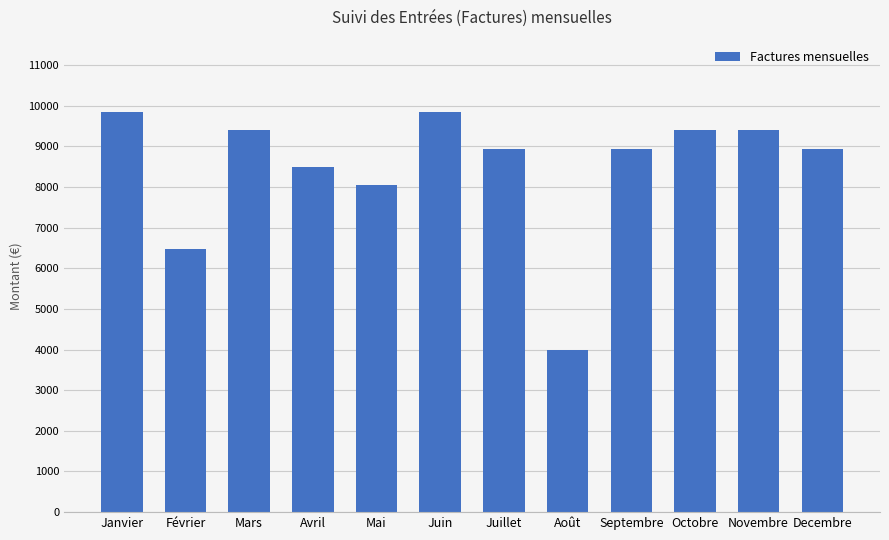

Reading right to left, list all the values displayed in this chart.

Decembre=8941.0	Novembre=9391.8	Octobre=9391.8	Septembre=8941.0	Août=3982.2	Juillet=8941.0	Juin=9842.6	Mai=8039.4	Avril=8490.2	Mars=9391.8	Février=6461.6	Janvier=9842.6